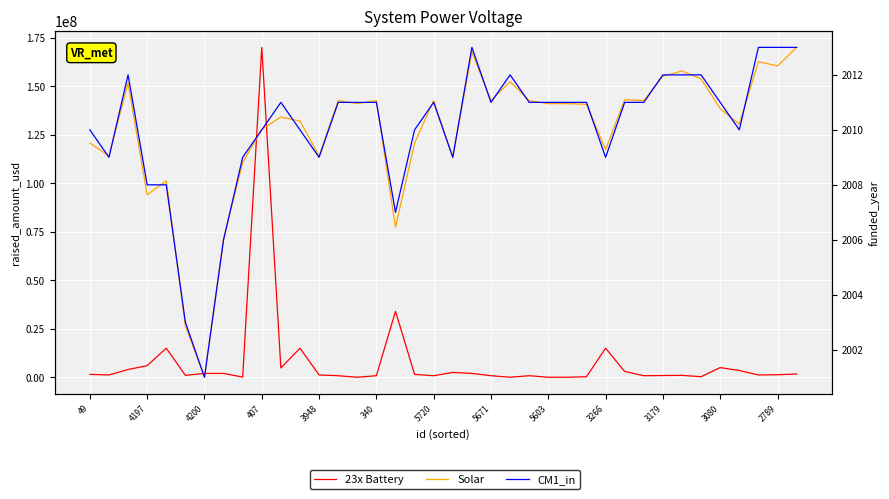

True or false: Solar has more than 1 points higher than both neighbors.

True